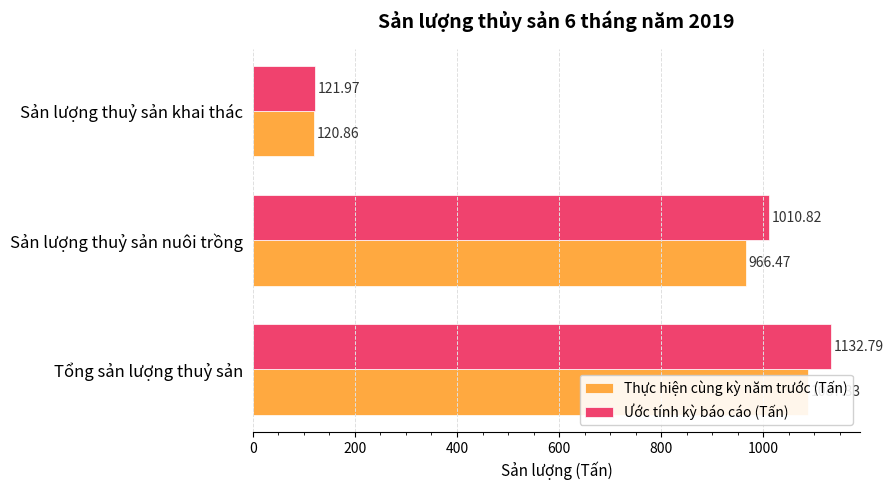

How many data points in Ước tính kỳ báo cáo (Tấn) are less than 1010?

1